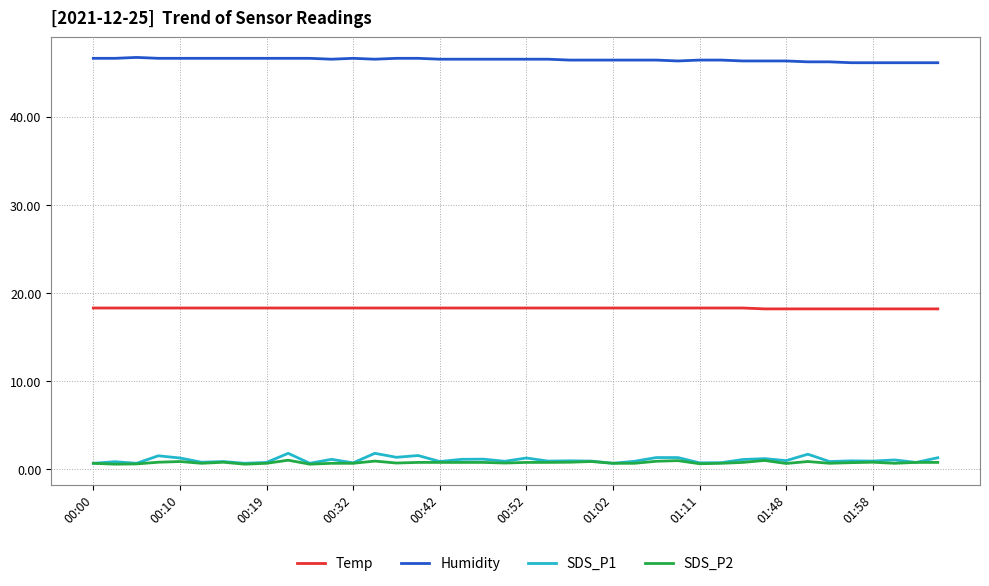

Which series has the largest total across all categories?

Humidity